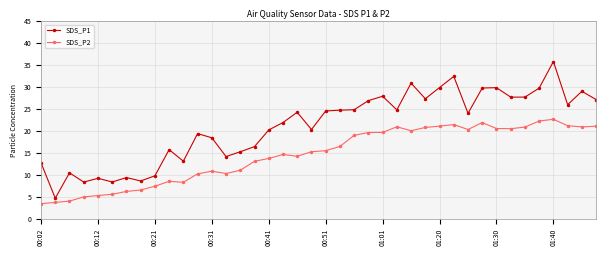

True or false: SDS_P1 and SDS_P2 cross at least once.

False